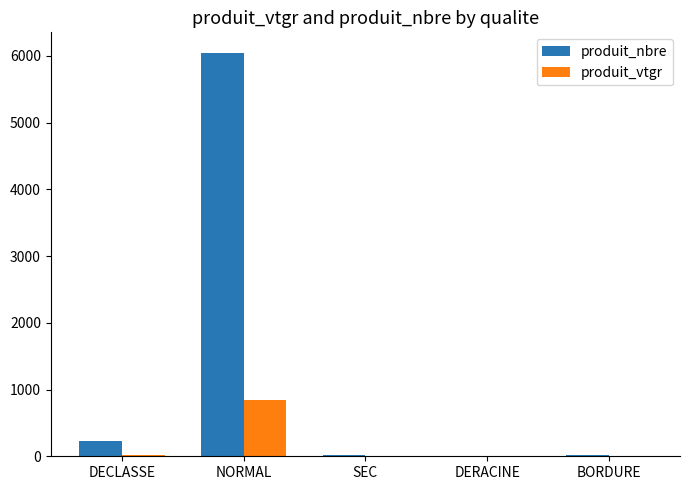

Which series has the widest spread of values?

produit_nbre